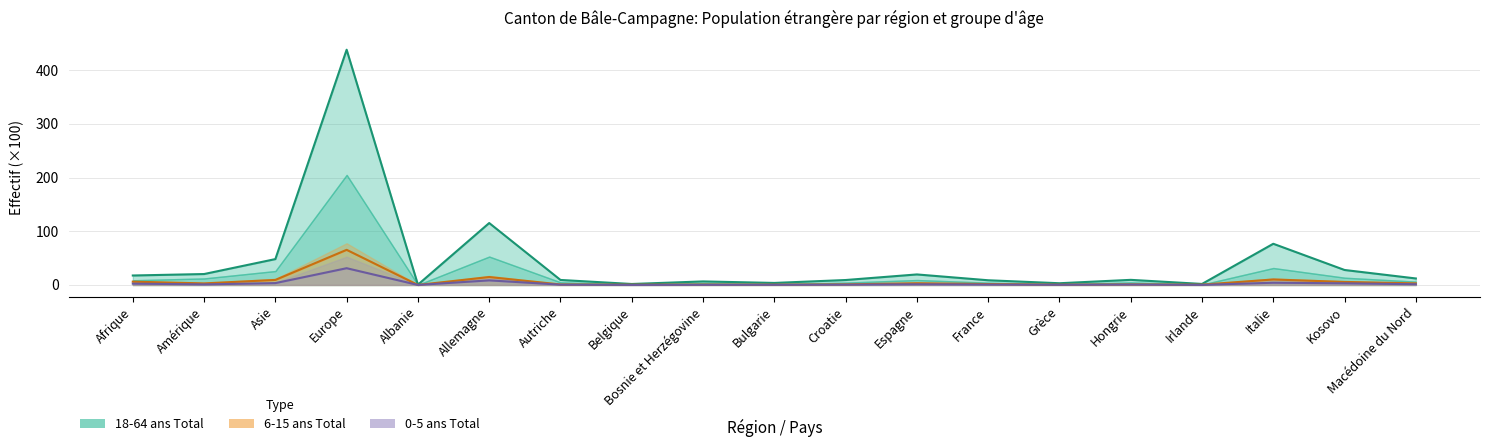

Reading left to right, transcribe all the data shown in this chart.

18-64 ans Total: Afrique=17.7	Amérique=20.4	Asie=48.2	Europe=438.3	Albanie=0.6	Allemagne=115.4	Autriche=9.4	Belgique=1.9	Bosnie et Herzégovine=6.6	Bulgarie=3.8	Croatie=9.2	Espagne=19.6	France=8.8	Grèce=3.2	Hongrie=9.6	Irlande=1.9	Italie=76.8	Kosovo=27.9	Macédoine du Nord=12.1
6-15 ans Total: Afrique=6.2	Amérique=3.0	Asie=9.4	Europe=65.5	Albanie=0.1	Allemagne=14.8	Autriche=0.9	Belgique=0.5	Bosnie et Herzégovine=0.8	Bulgarie=0.6	Croatie=1.1	Espagne=3.3	France=1.7	Grèce=0.6	Hongrie=1.1	Irlande=0.6	Italie=10.3	Kosovo=5.7	Macédoine du Nord=3.0
0-5 ans Total: Afrique=2.5	Amérique=1.1	Asie=3.5	Europe=31.2	Albanie=0.0	Allemagne=8.6	Autriche=0.6	Belgique=0.1	Bosnie et Herzégovine=0.3	Bulgarie=0.3	Croatie=0.6	Espagne=1.3	France=0.8	Grèce=0.4	Hongrie=0.8	Irlande=0.2	Italie=4.2	Kosovo=3.1	Macédoine du Nord=1.4